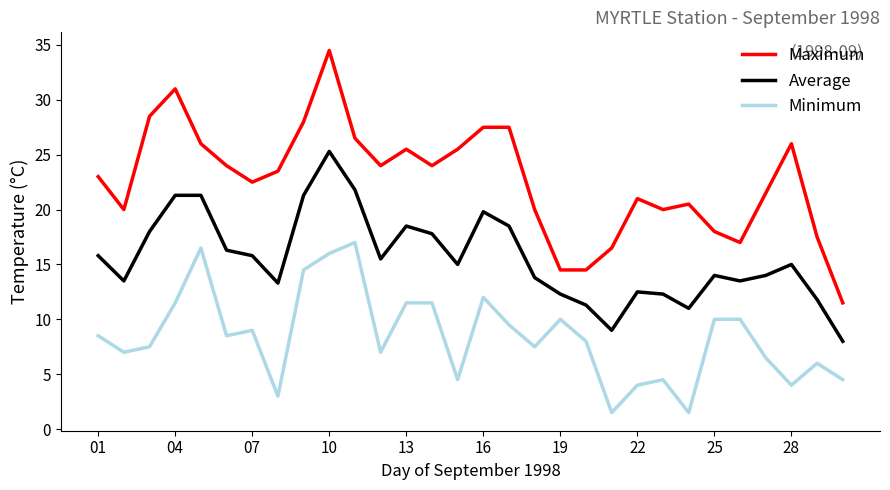

Which series has the largest total across all categories?

Maximum